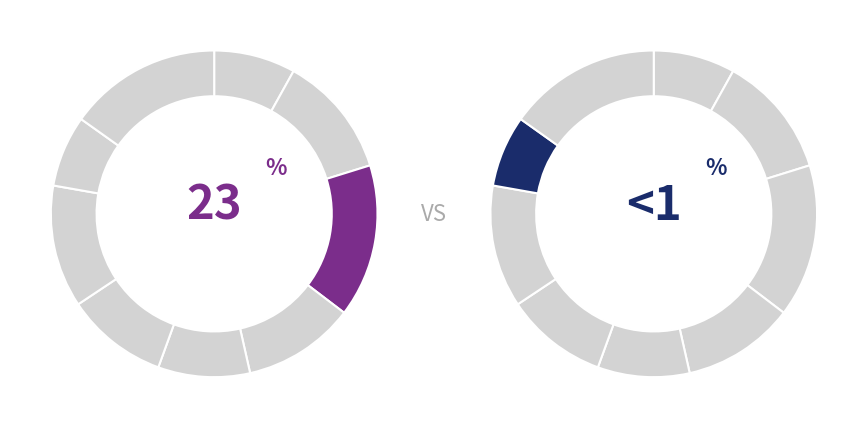

The 2 slice represents 15% of the pie. True or false?

True